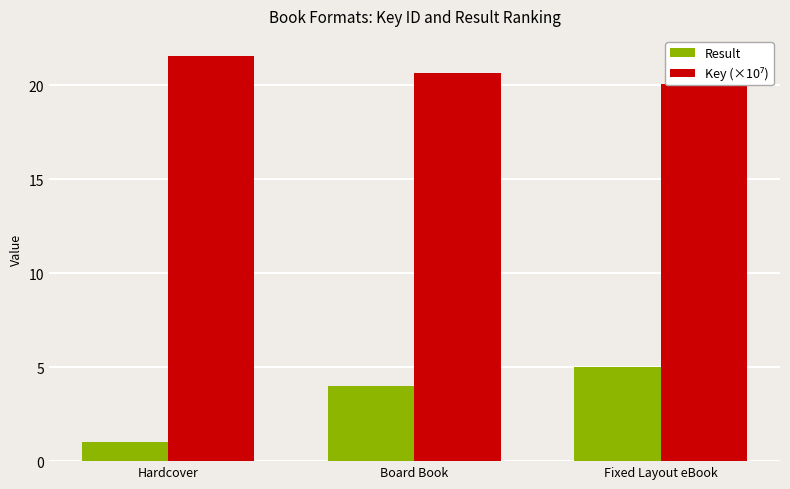

Rank the categories by Result value from lowest to highest.

Hardcover, Board Book, Fixed Layout eBook